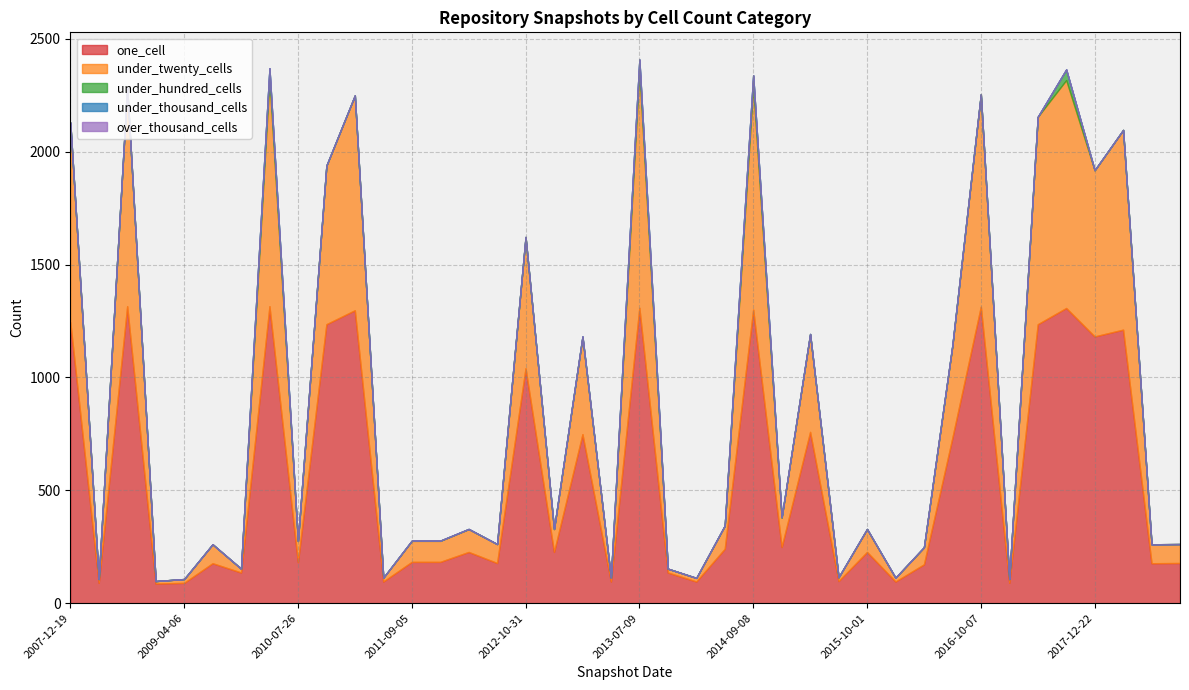

Which series has the largest range (max minus min)?

one_cell